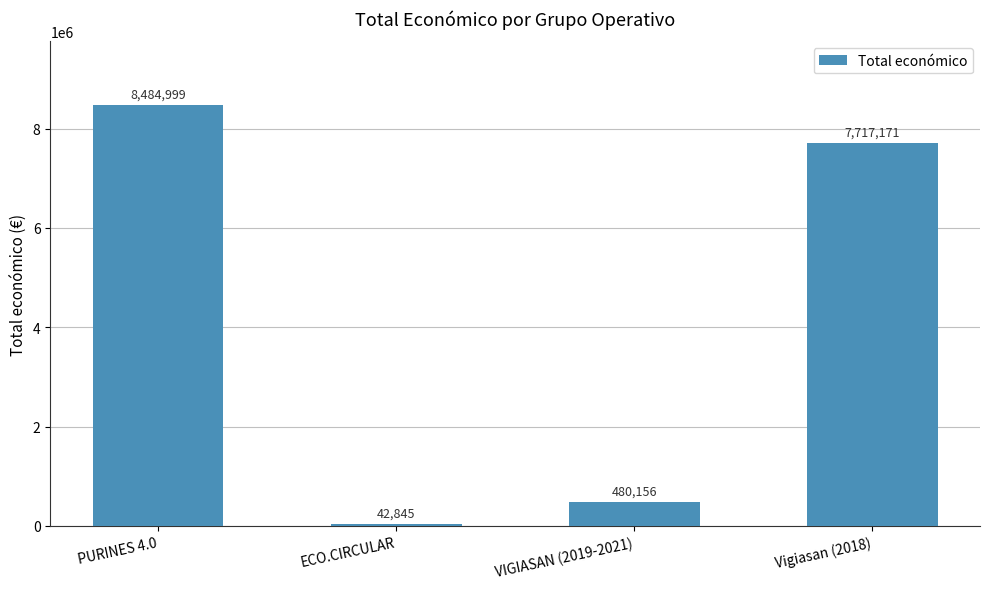

What is the difference between the values at Vigiasan (2018) and PURINES 4.0?

767828